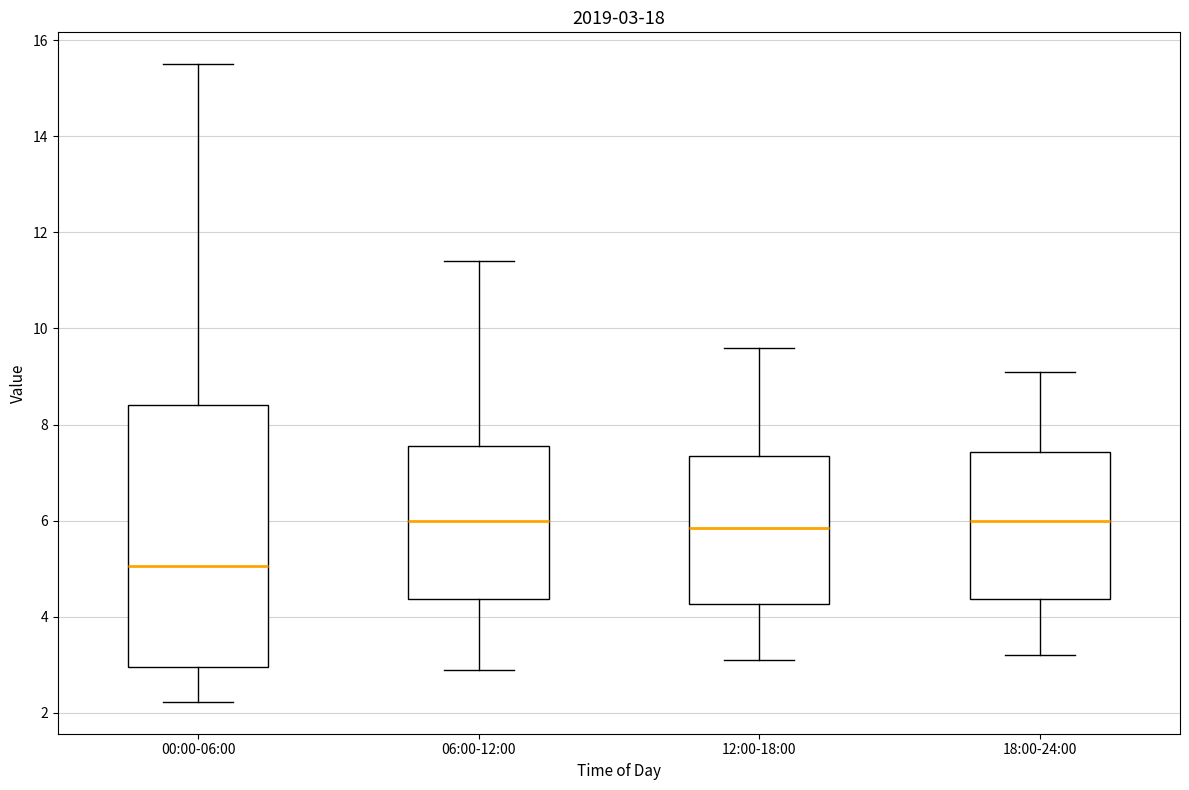

Which box is the tallest, from its lower edge to its upper edge?

00:00-06:00